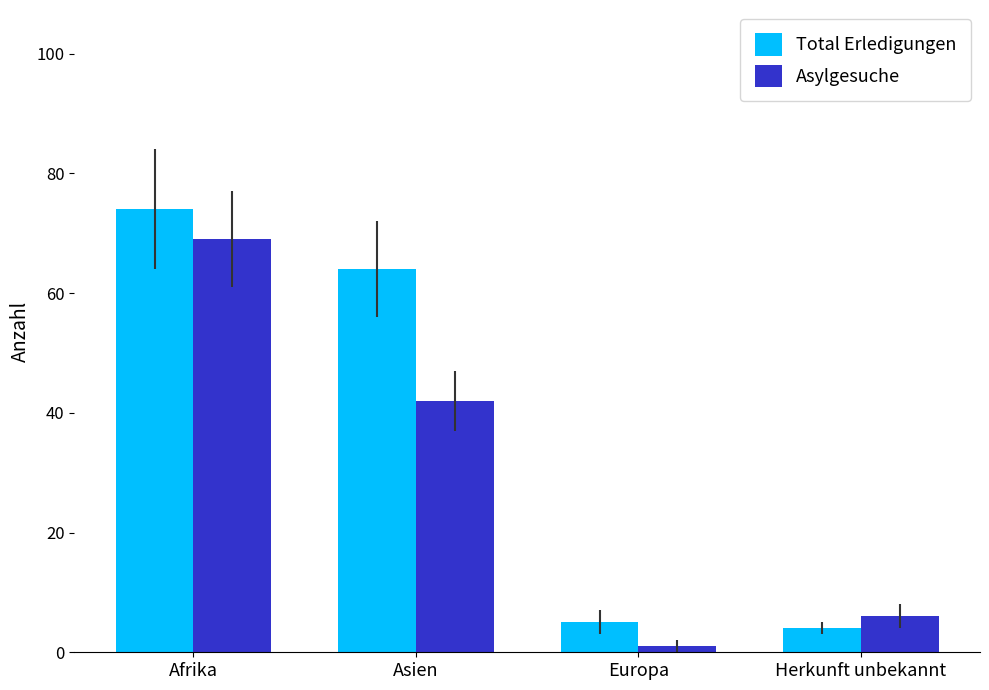

Reading left to right, what are all the values shown in this chart?

Total Erledigungen: 74	64	5	4
Asylgesuche: 69	42	1	6